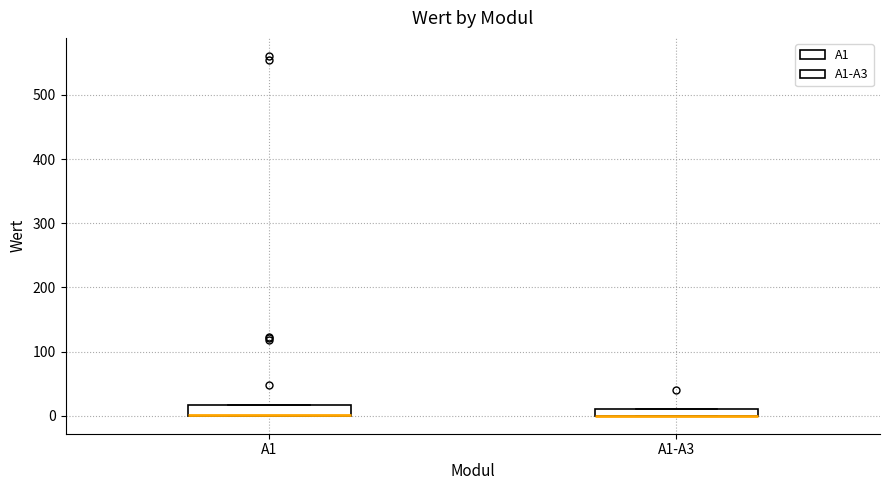

Where is the upper edge of the box for A1-A3 on the y-axis? The values are not printed on the chart, so give them approximately, as read against the axis.

10